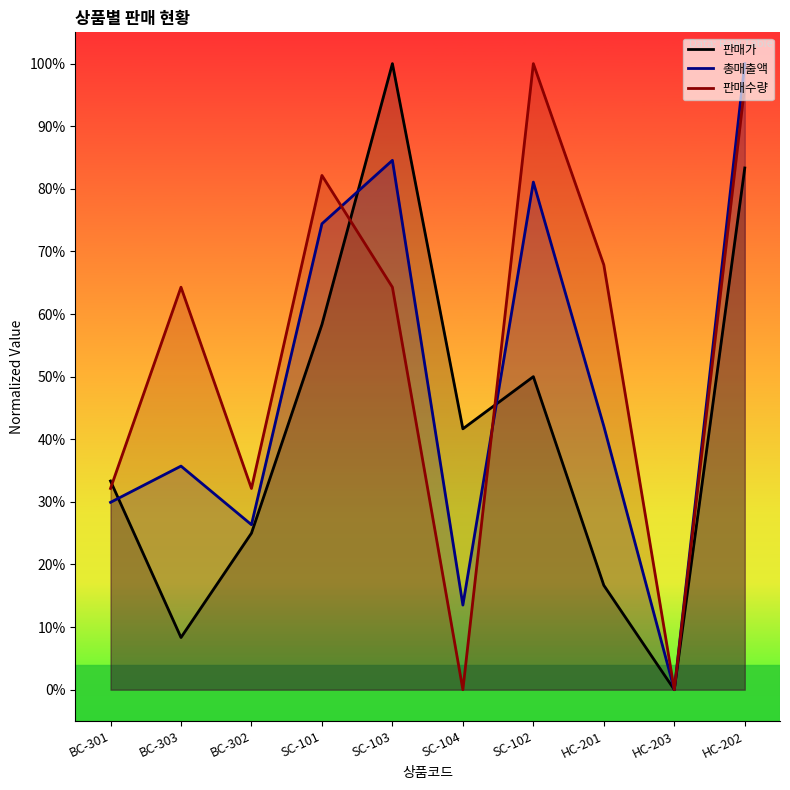

Rank the categories by 판매가 value from highest to lowest.

SC-103, HC-202, SC-101, SC-102, SC-104, BC-301, BC-302, HC-201, BC-303, HC-203